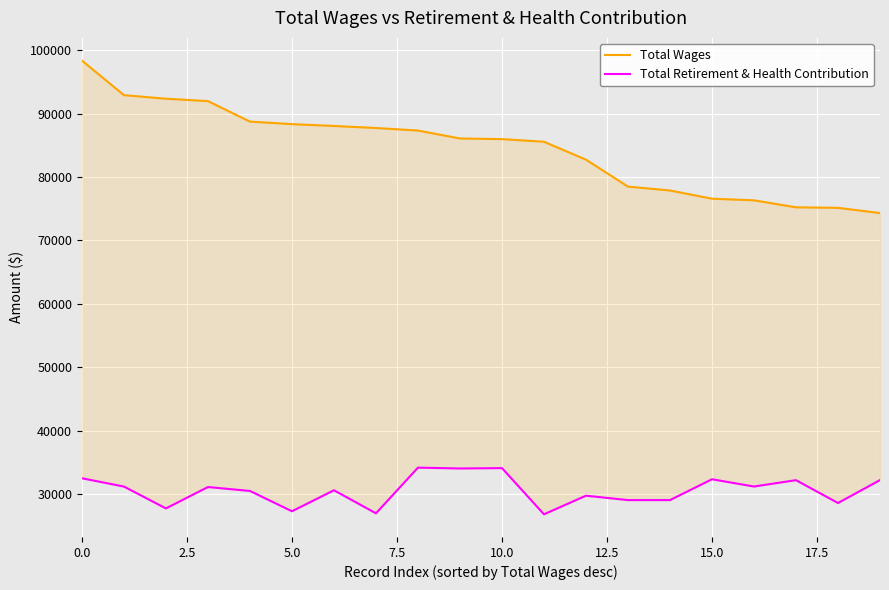

What is the maximum value shown in the chart?

98350